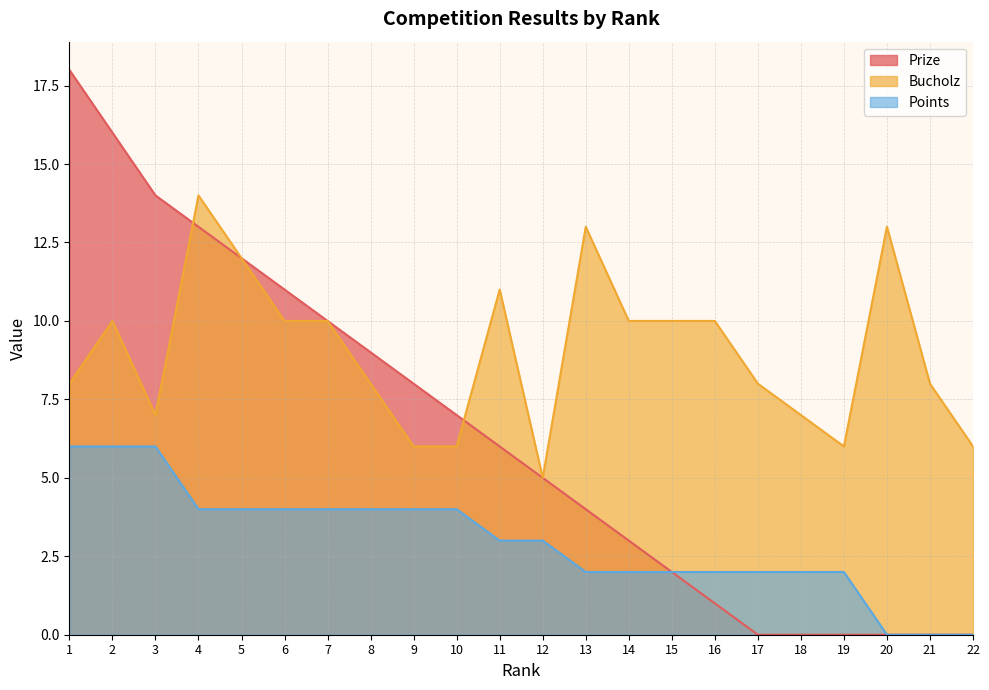

Between 4 and 11, which series saw the biggest shift?

Prize